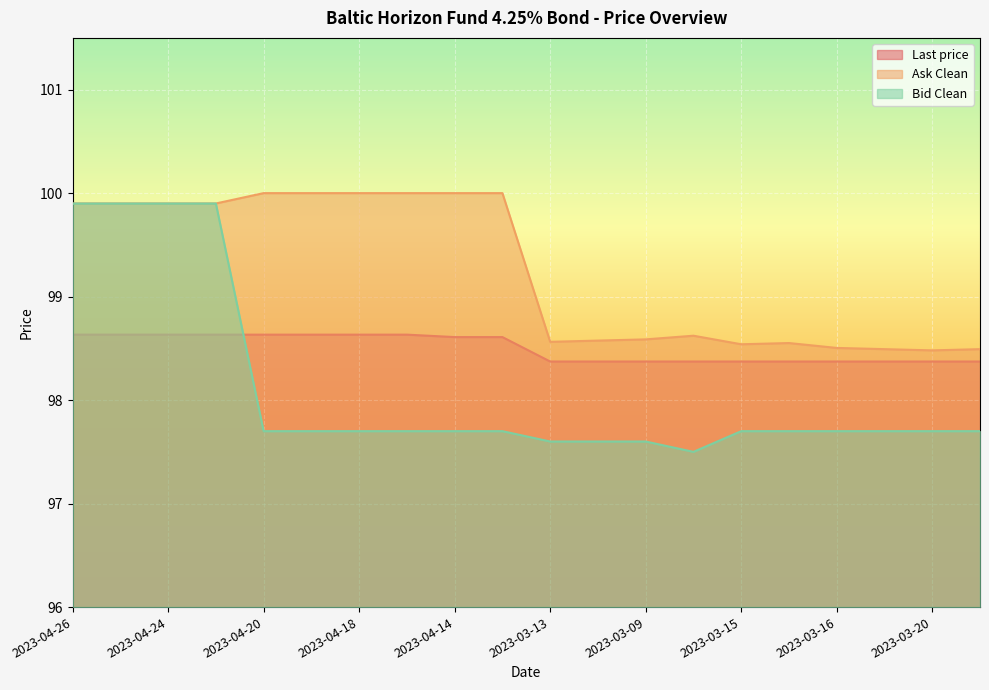

True or false: Ask Clean and Last price intersect in this chart.

False